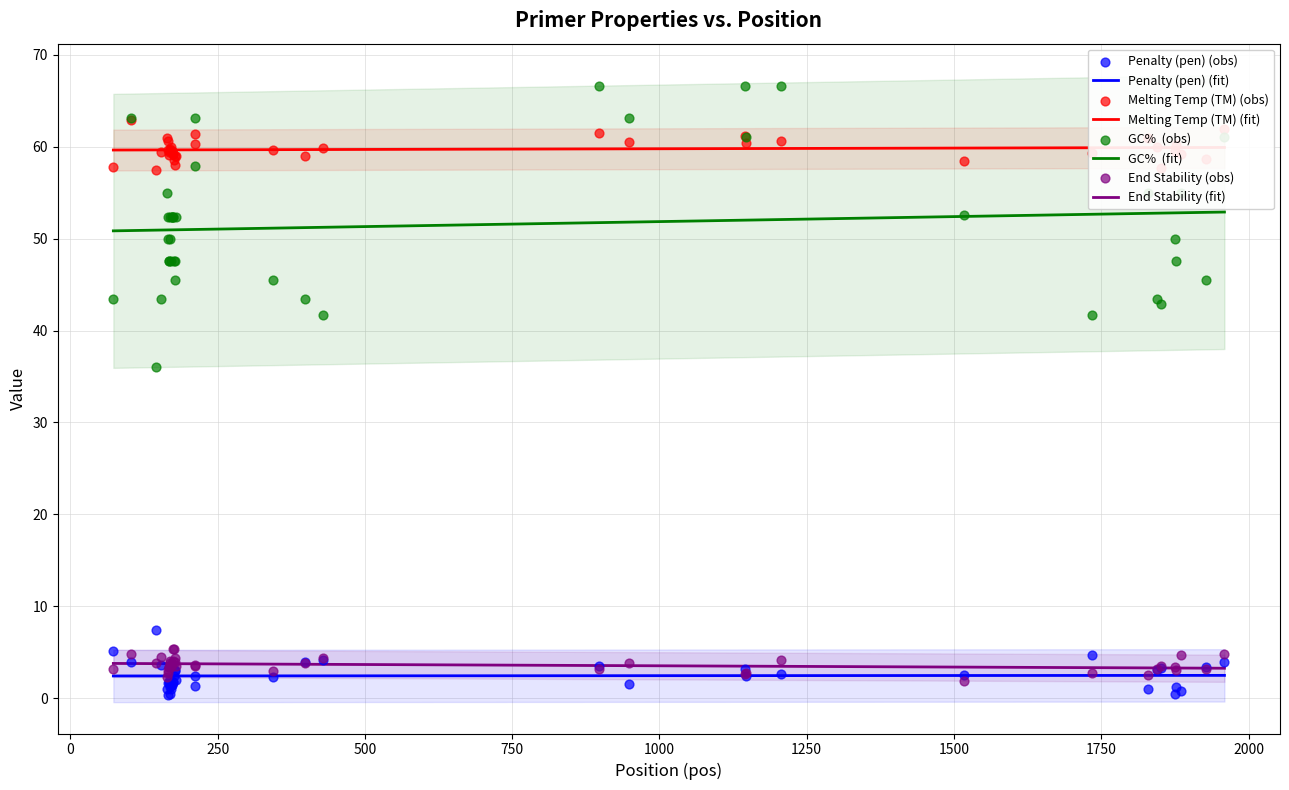

Is the value of PRIMER_LEFT_0_TM at 12 greater than the value of PRIMER_LEFT_0_GC_PERCENT at 36?

Yes